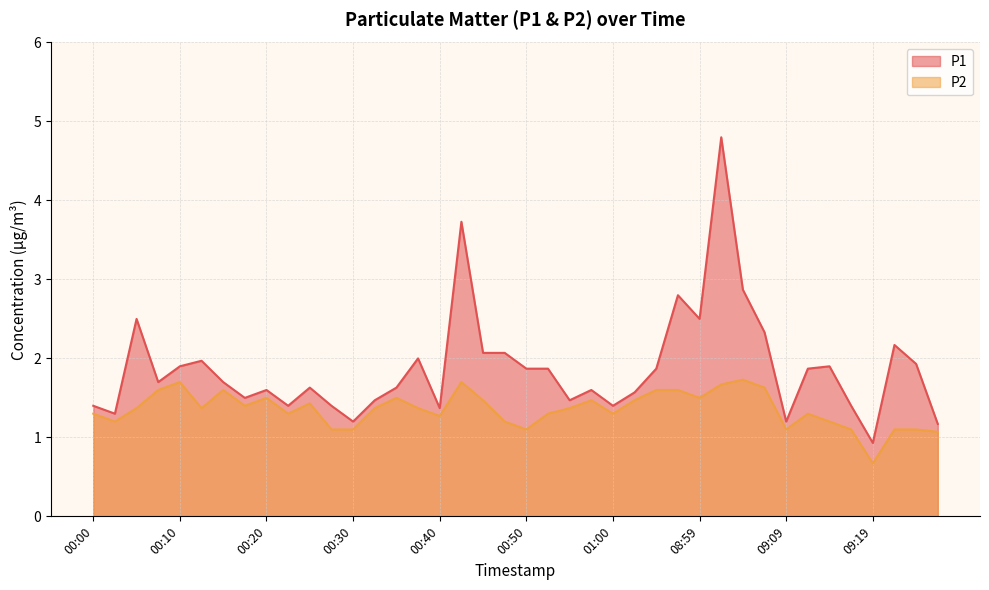

List the series in order of their peak value, highest first.

P1, P2